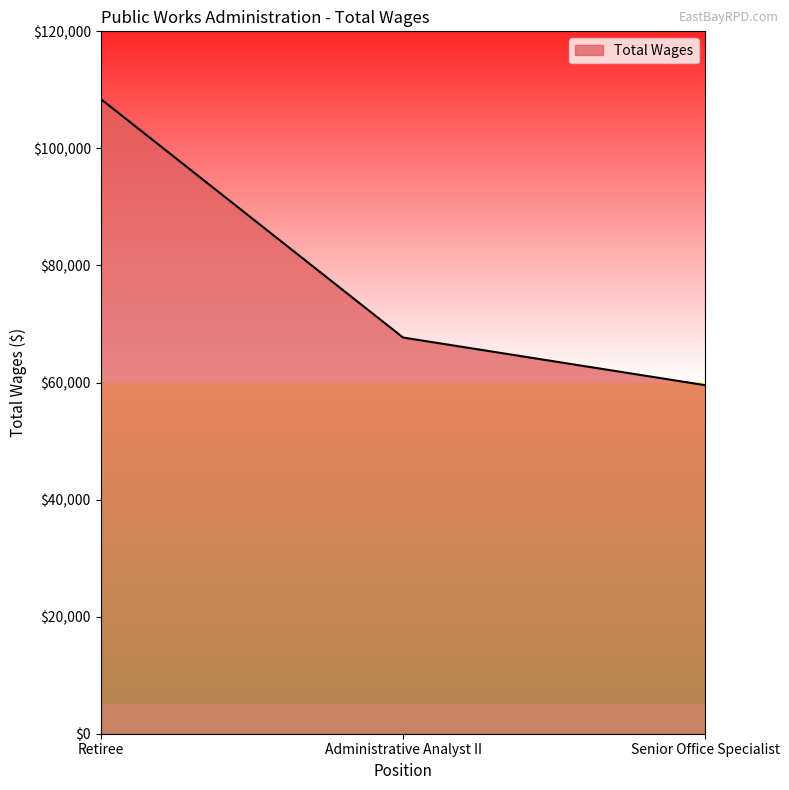

What is the sum of the values at Senior Office Specialist and Retiree?

168002